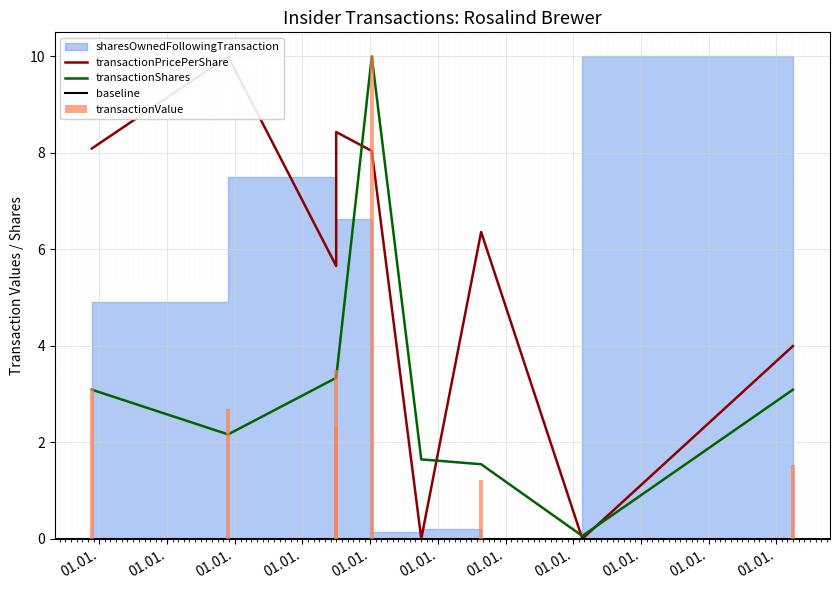

Is it true that transactionPricePerShare equals -6.9 at 2020-02-19?

False